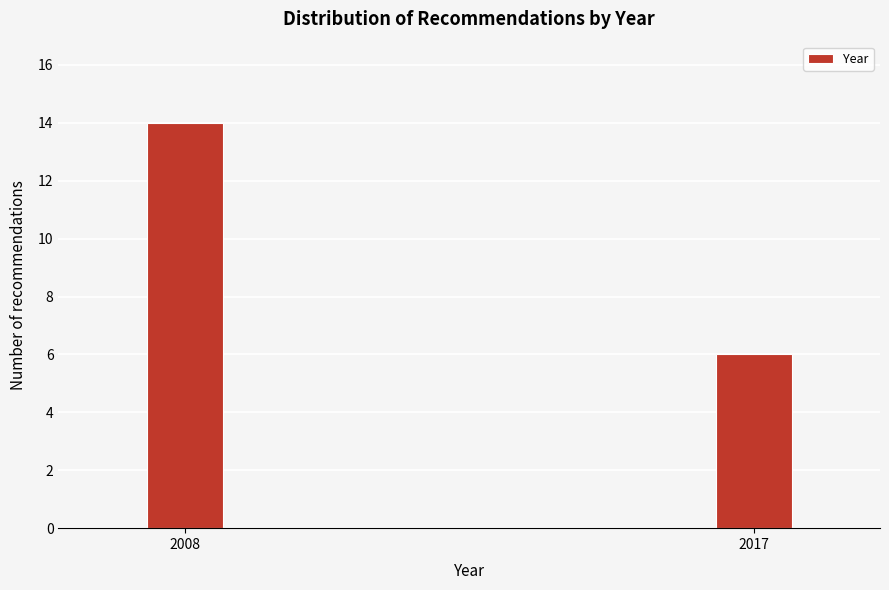

Reading left to right, extract all data points from this chart.

2008=14	2017=6